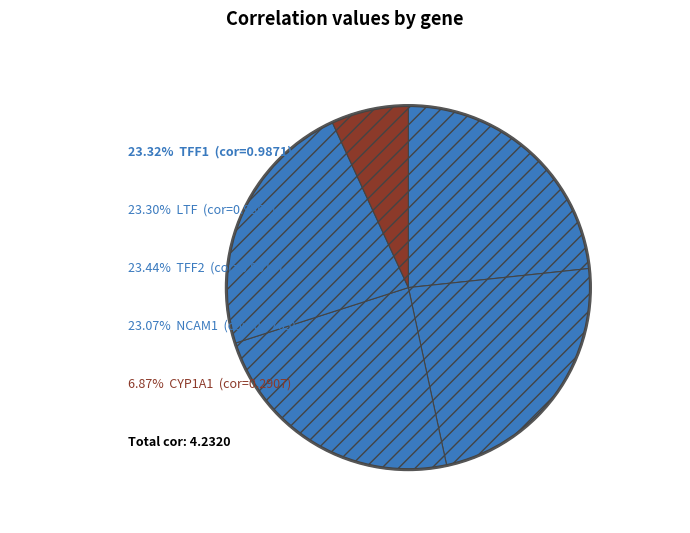

How many slices are in this pie chart?

5